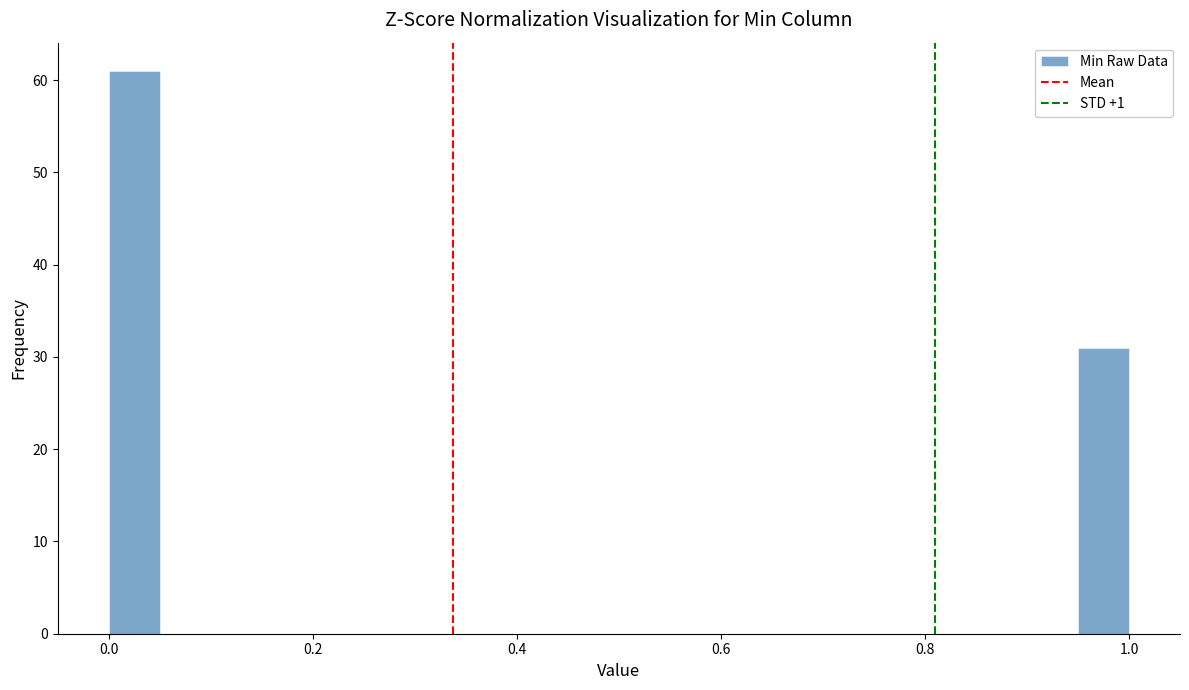

Read against the x-axis, roughly where is the centre of the tallest bar?

0.02